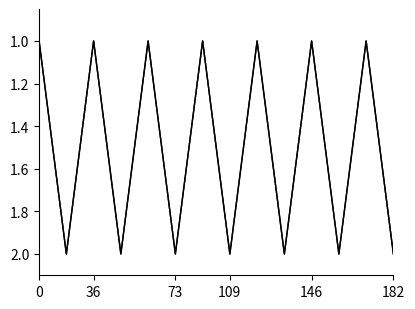

Does the chart have visible grid lines?

No